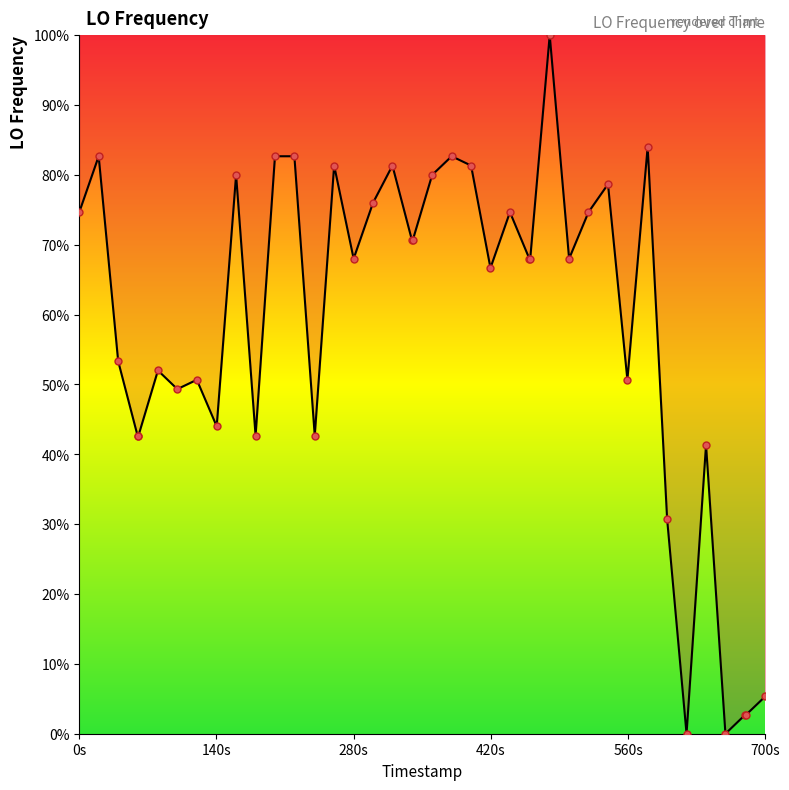

What is the difference between the maximum and minimum values?

100.0